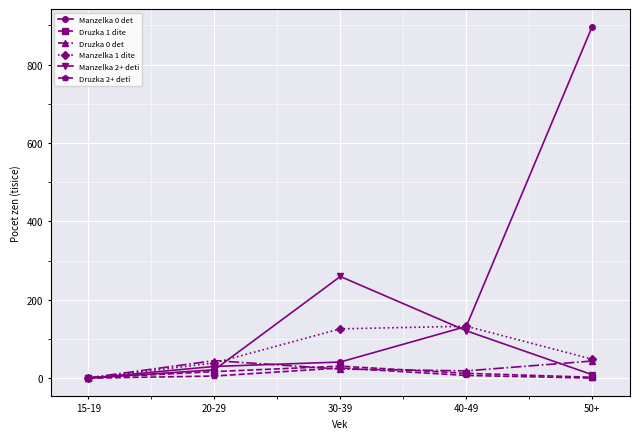

What is the difference between the highest and lowest values at 50+?

896.5